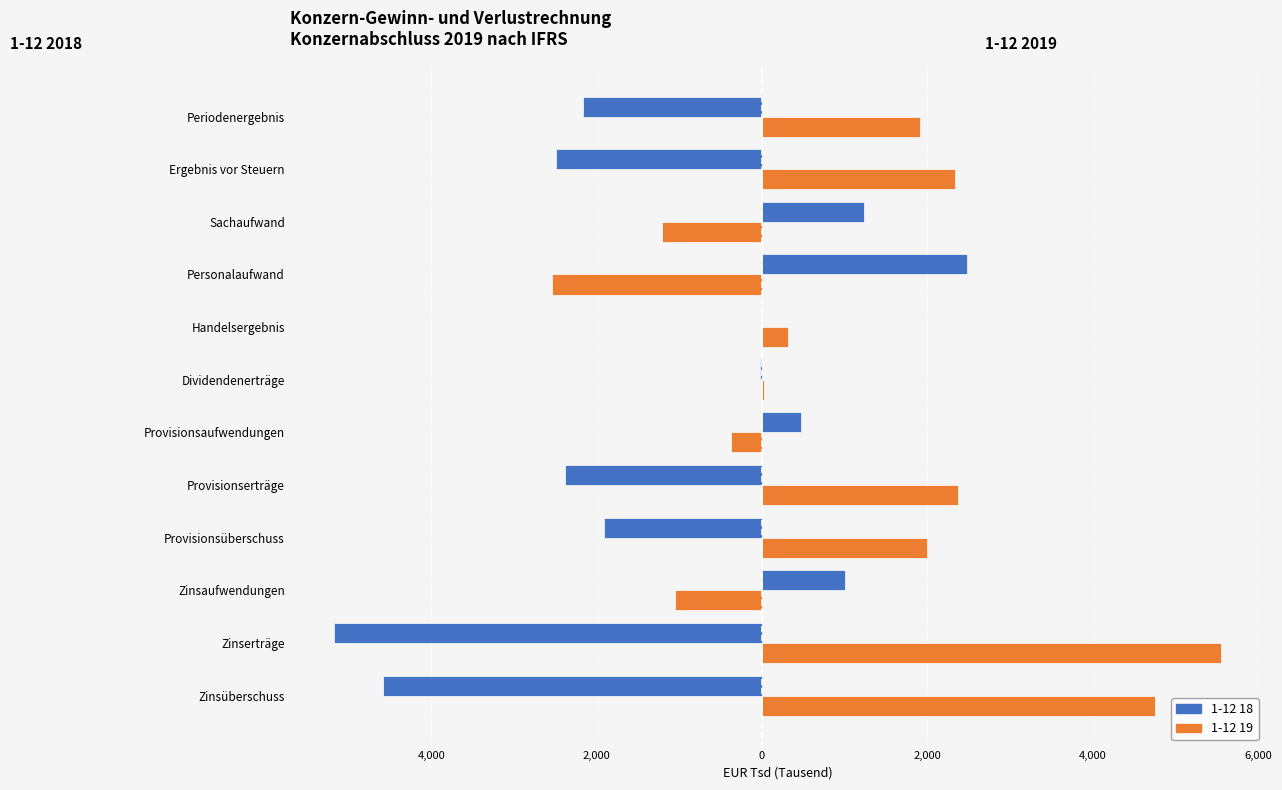

What are all the series names shown in the legend?

1-12 18, 1-12 19